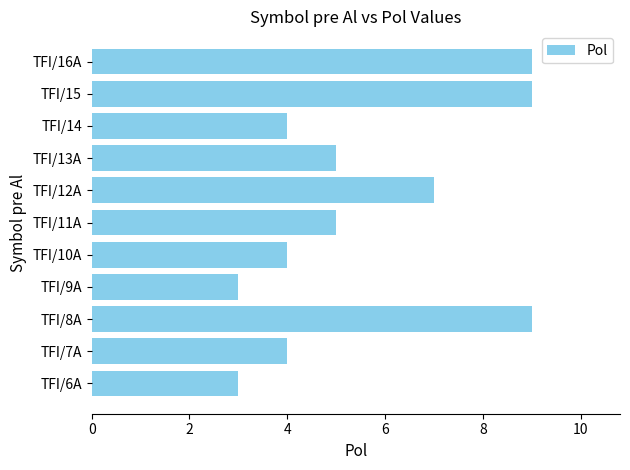

What is the difference between the values at TFI/6A and TFI/16A?

6